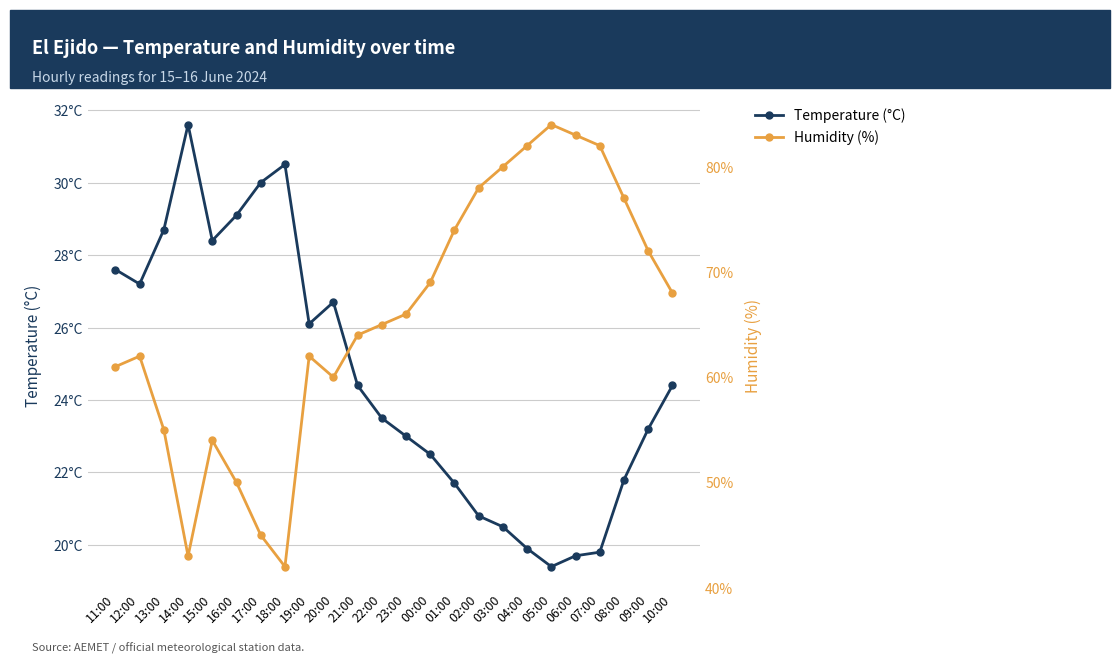

At how many categories does at least one series exceed 25?

24